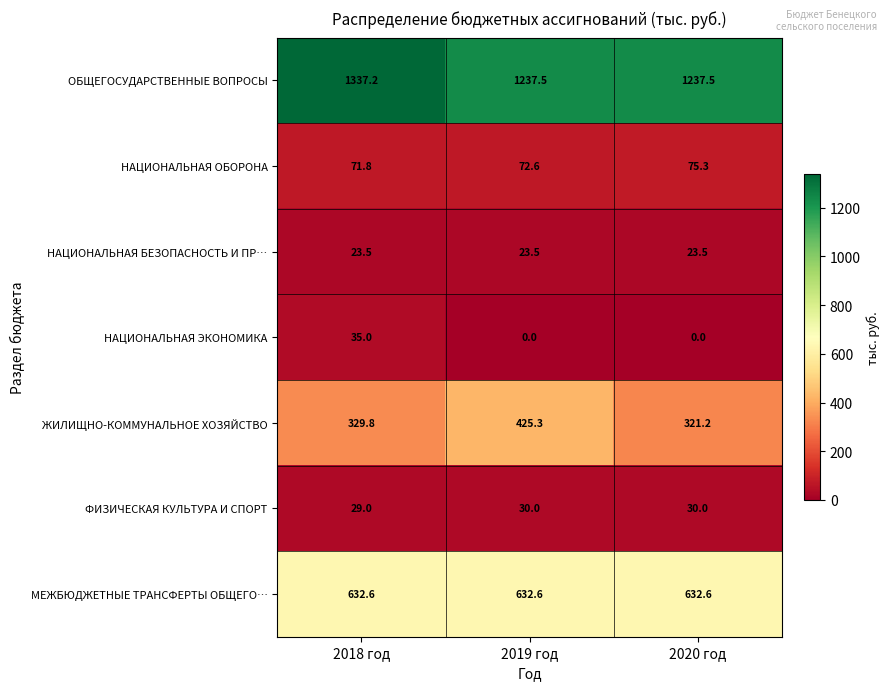

What is the lowest value of the ФИЗИЧЕСКАЯ КУЛЬТУРА И СПОРТ series?

29.0